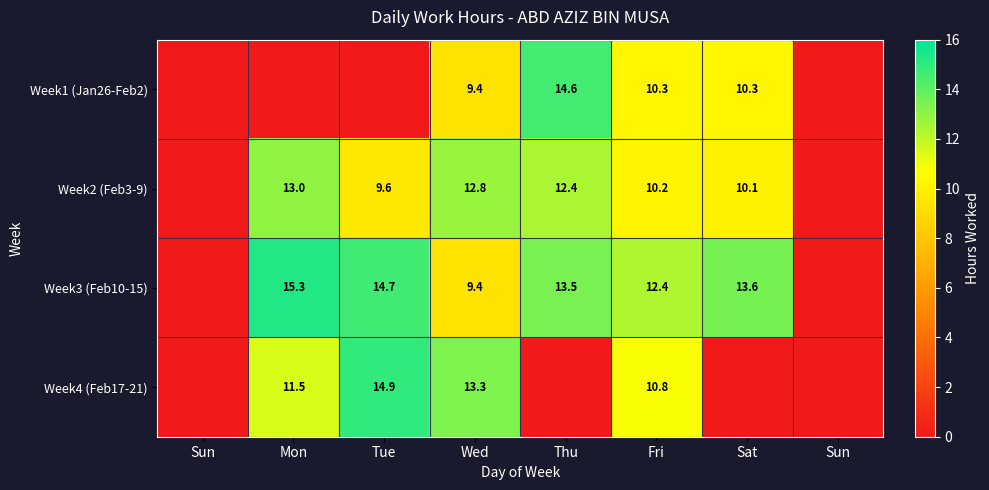

What is the difference between the maximum and second lowest values in the Week1 (Jan26-Feb2) series?

14.6